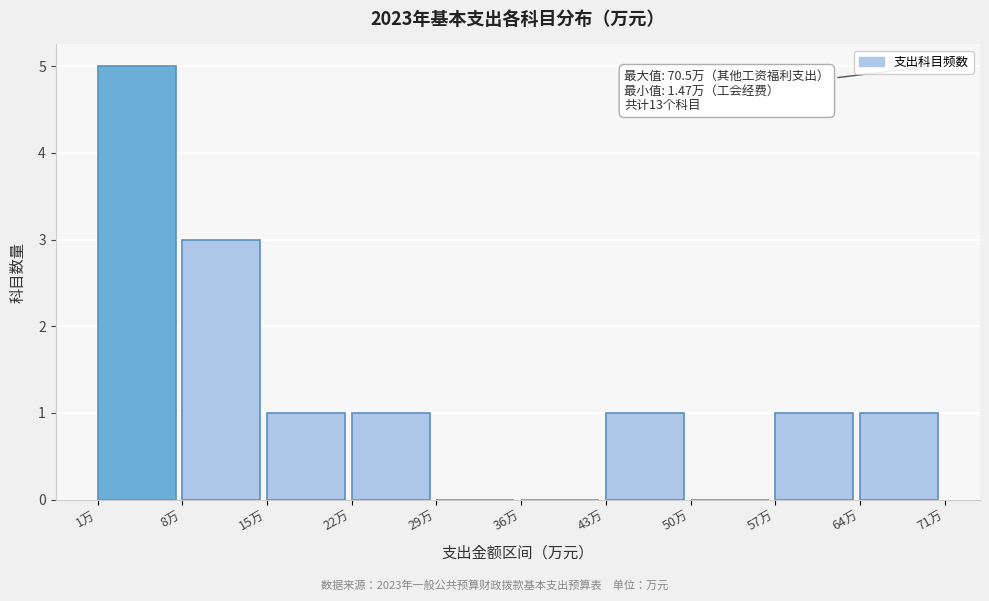

Over which range of the x-axis is the bar tallest?

1 to 8